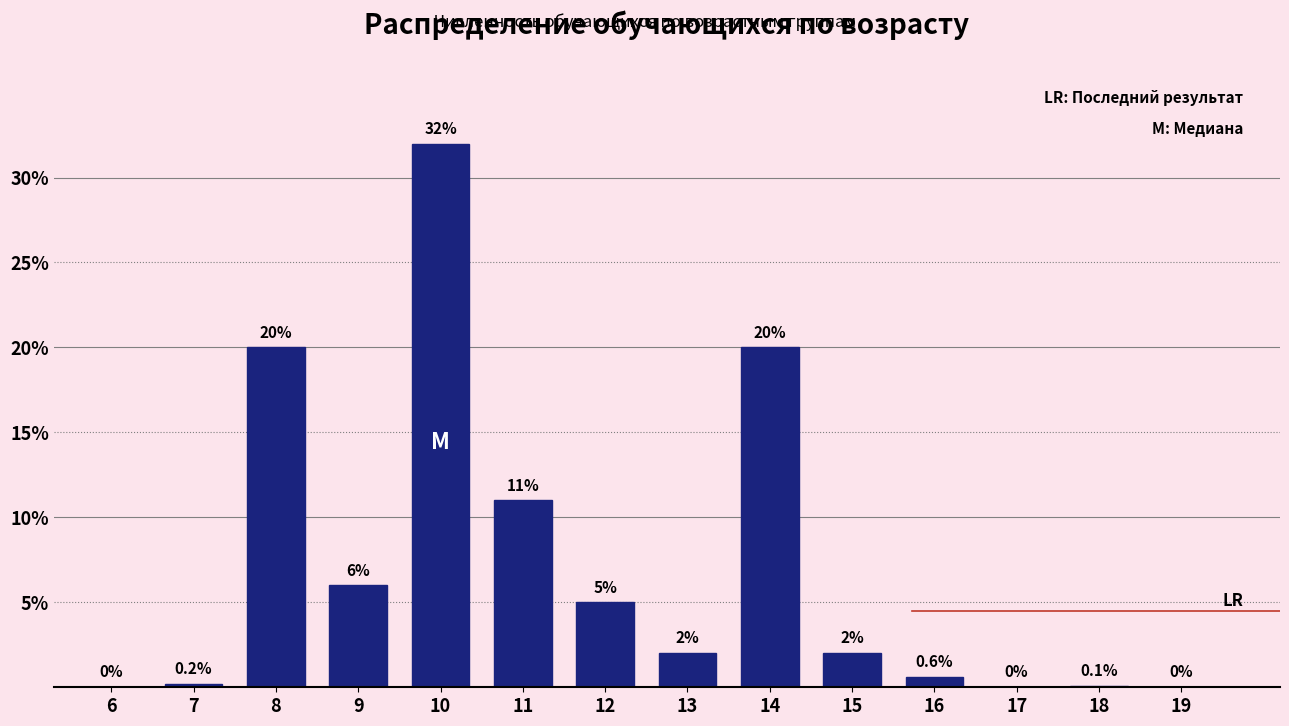

Reading left to right, what are all the values shown in this chart?

6=0.0	7=0.2	8=20.0	9=6.0	10=32.0	11=11.0	12=5.0	13=2.0	14=20.0	15=2.0	16=0.6	17=0.0	18=0.1	19=0.0